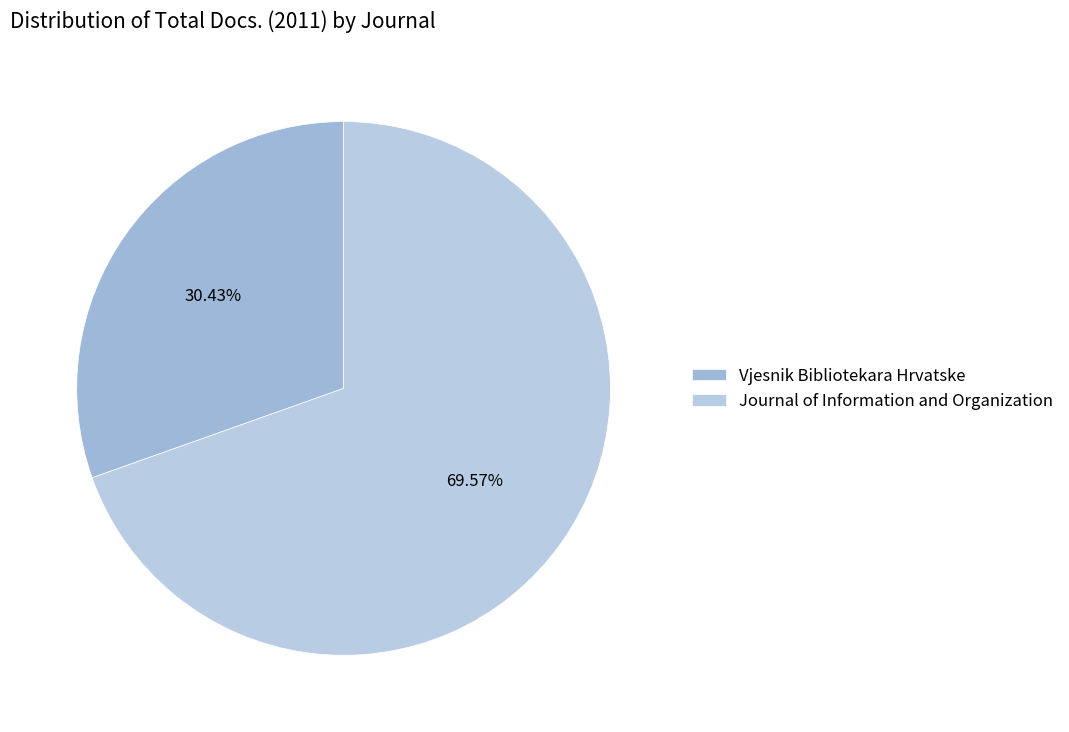

Which slice is the smallest?

Vjesnik Bibliotekara Hrvatske